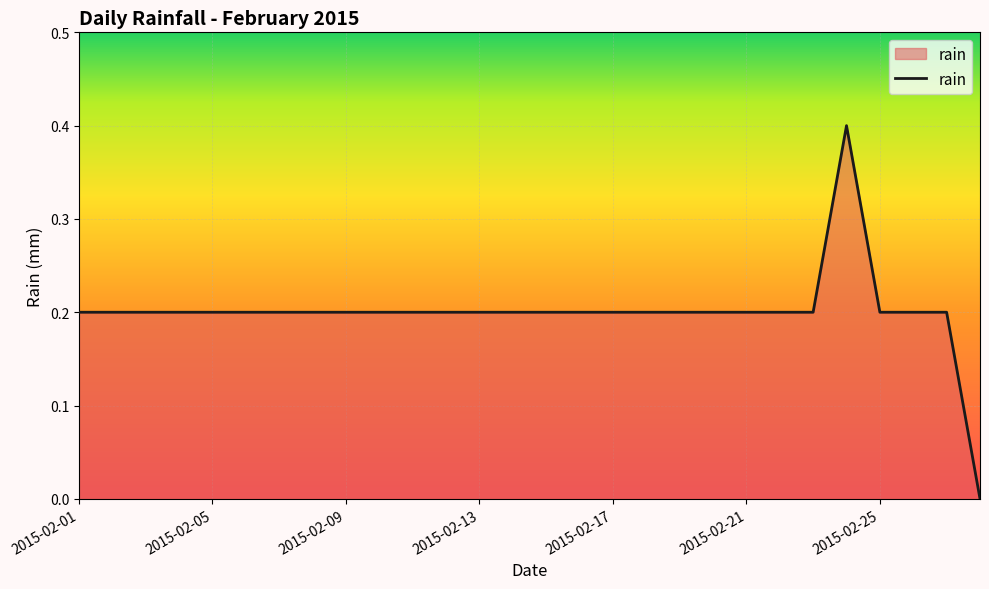

What is the greatest value displayed?

0.4